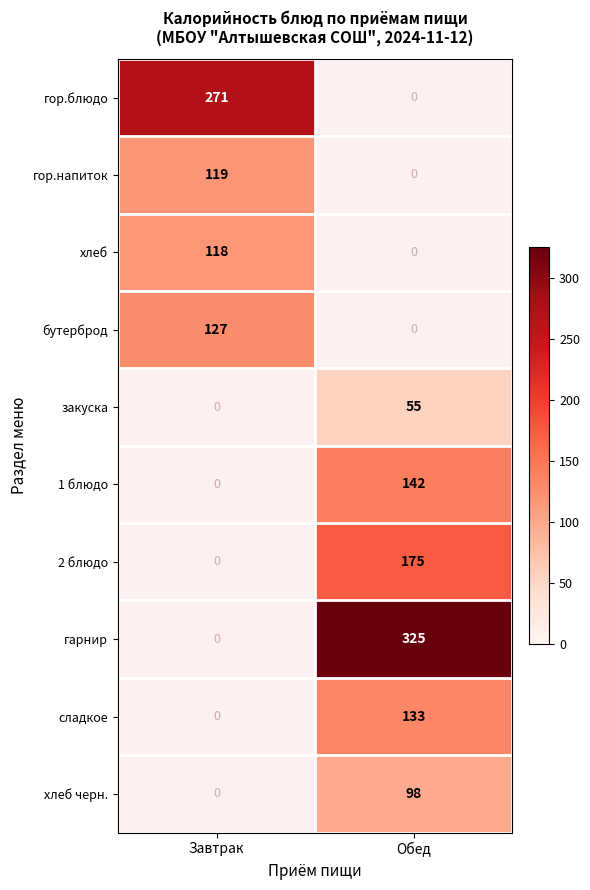

What is the difference between the maximum and minimum values in the 2 блюдо series?

175